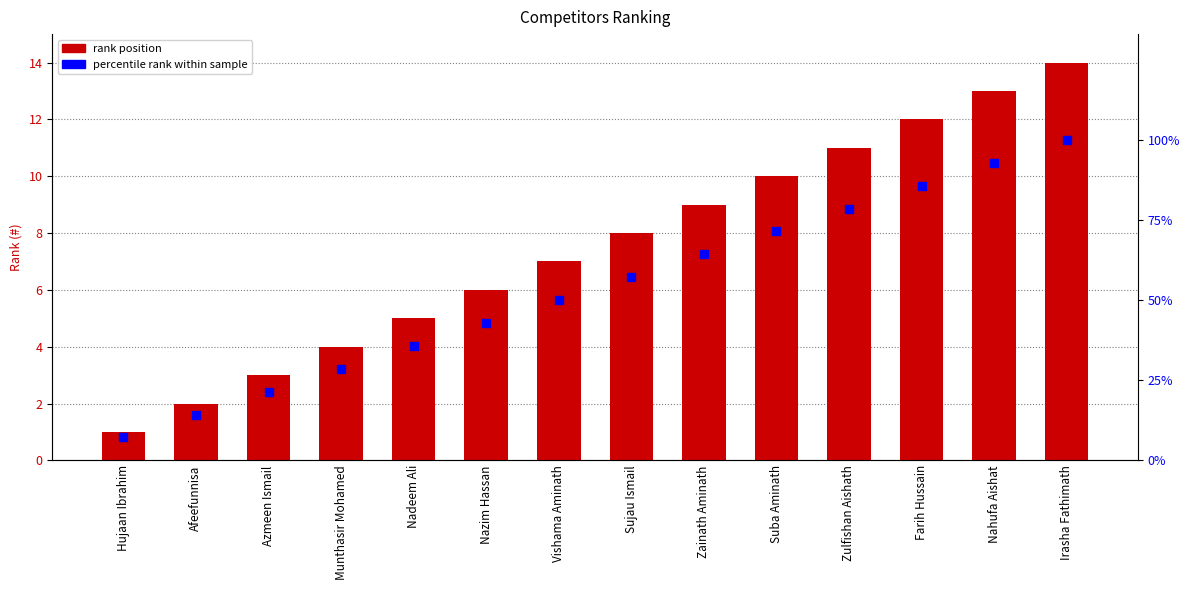

What is the average value of the # series?

7.5